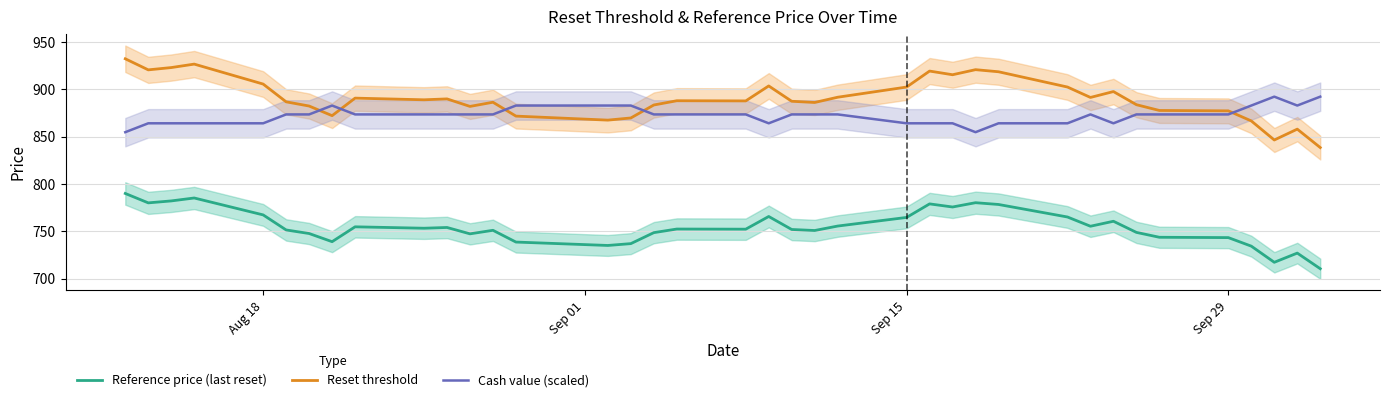

True or false: Reset threshold has a value of 515.2 at Aug 18.

False